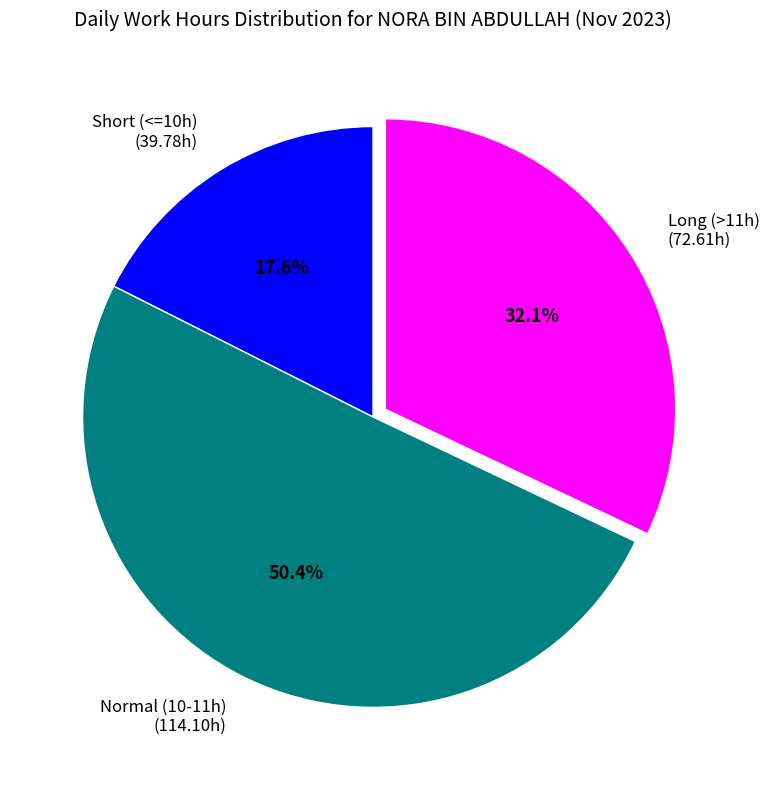

What is the ratio of the value at Short (<=10h) to the value at Long (>11h)?

0.5